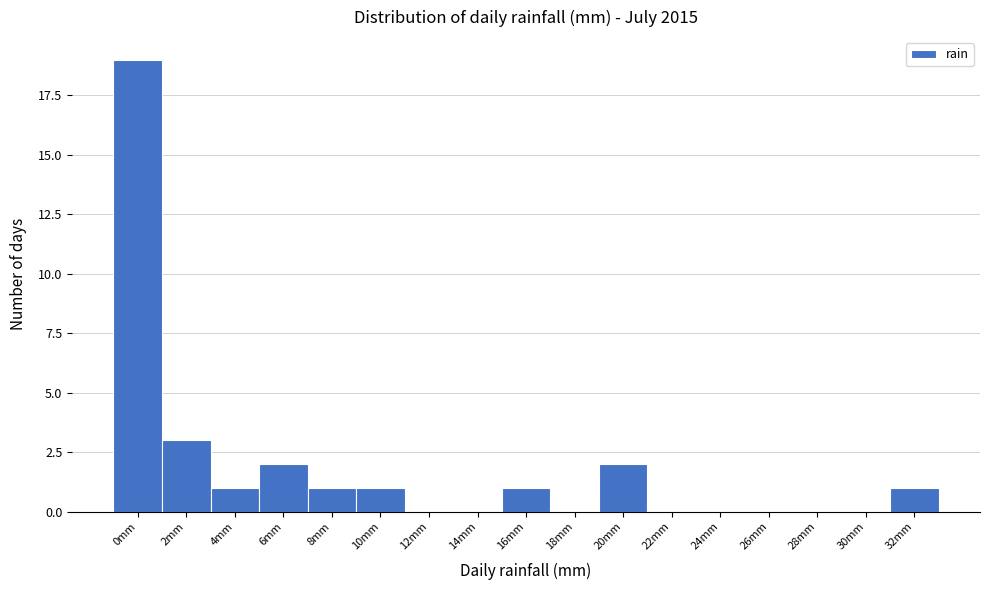

Reading left to right, transcribe all the data shown in this chart.

0mm=19	2mm=3	4mm=1	6mm=2	8mm=1	10mm=1	12mm=0	14mm=0	16mm=1	18mm=0	20mm=2	22mm=0	24mm=0	26mm=0	28mm=0	30mm=0	32mm=1